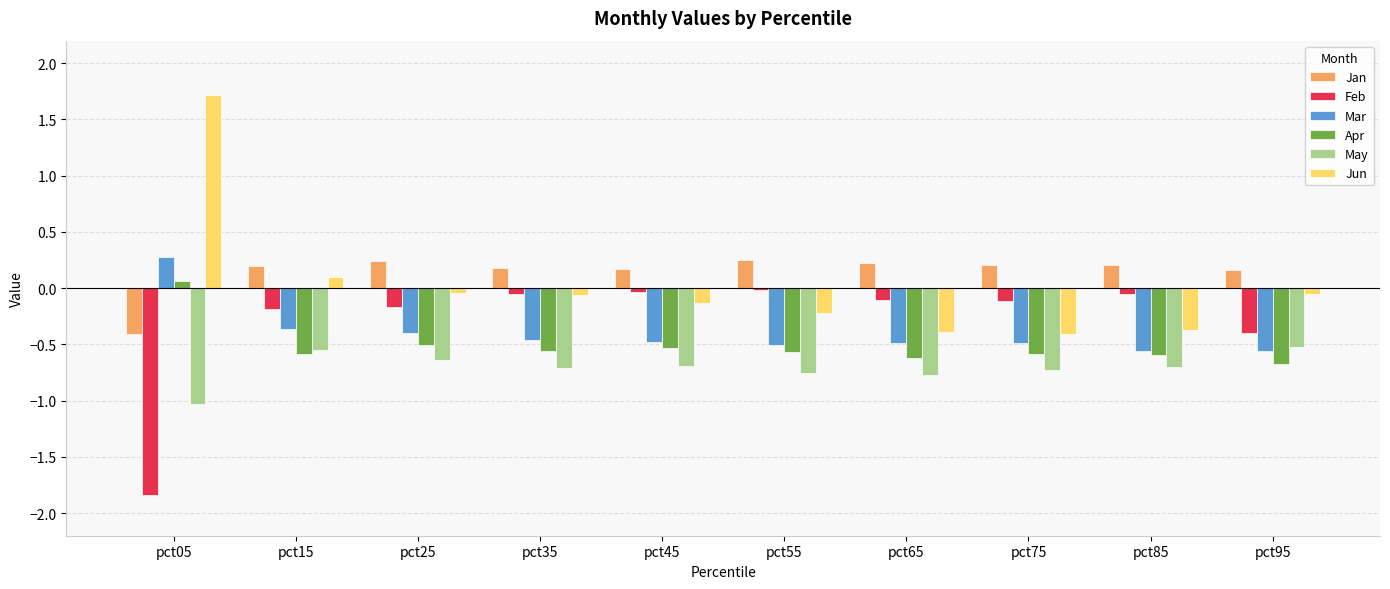

Does the chart contain stacked bars?

No